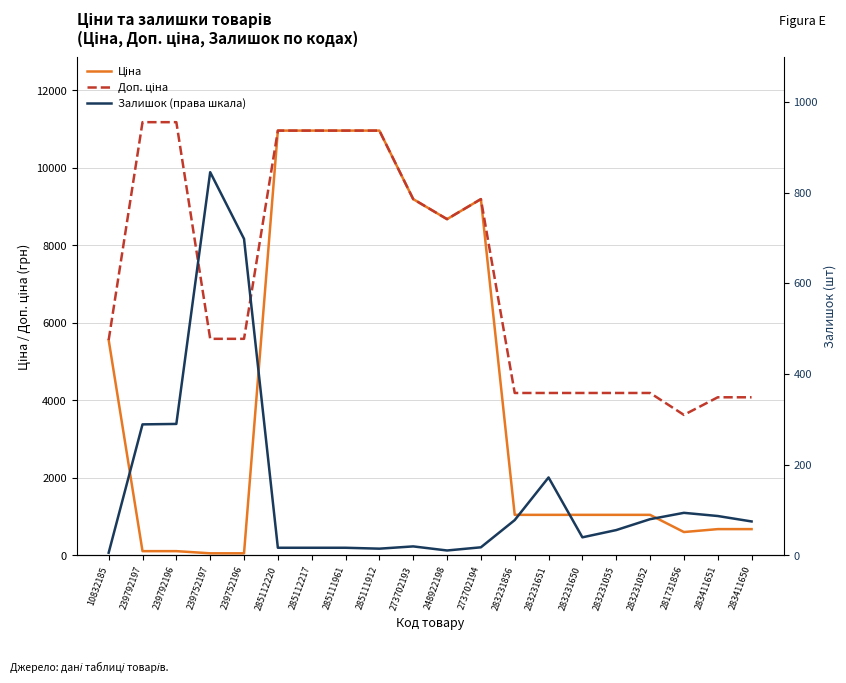

Reading right to left, transcribe all the data shown in this chart.

Ціна: 283411650=680.4	283411651=680.4	281731856=604.6	283231052=1048.4	283231055=1048.4	283231650=1048.4	283231651=1048.4	283231856=1048.4	273702194=9196.3	248922198=8679.5	273702193=9196.3	285111912=10964.4	285111961=10964.4	285112217=10964.4	285112220=10964.4	239752196=55.9	239752197=55.9	239792196=111.8	239792197=111.8	10832185=5560.3
Доп. ціна: 283411650=4082.3	283411651=4082.3	281731856=3627.9	283231052=4193.5	283231055=4193.5	283231650=4193.5	283231651=4193.5	283231856=4193.5	273702194=9196.3	248922198=8679.5	273702193=9196.3	285111912=10964.4	285111961=10964.4	285112217=10964.4	285112220=10964.4	239752196=5591.0	239752197=5591.0	239792196=11182.0	239792197=11182.0	10832185=5560.3
Залишок (права шкала): 283411650=75.0	283411651=87.0	281731856=94.0	283231052=80.0	283231055=56.0	283231650=40.0	283231651=172.0	283231856=78.0	273702194=18.0	248922198=11.0	273702193=20.0	285111912=15.0	285111961=17.0	285112217=17.0	285112220=17.0	239752196=698.0	239752197=845.0	239792196=290.0	239792197=289.0	10832185=6.0